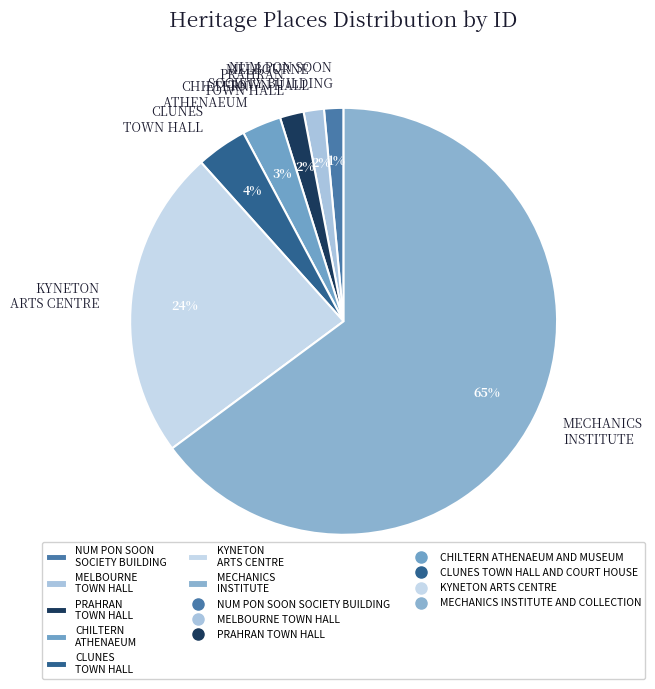

How many segments does this pie chart have?

7